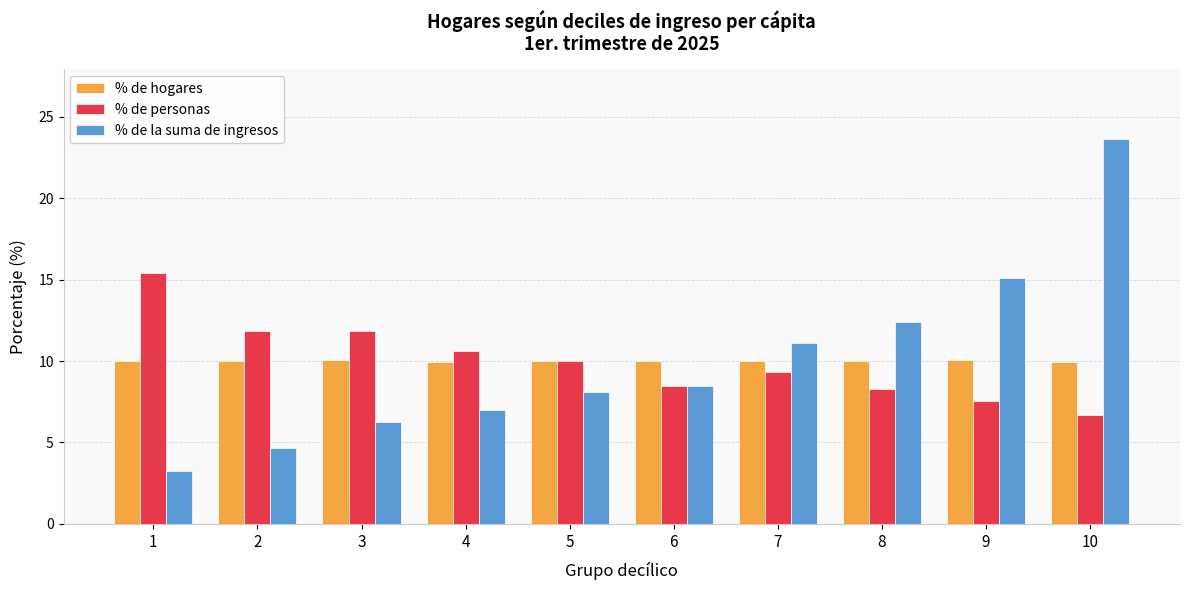

Where is % de la suma de ingresos nearest to the value 13?

8